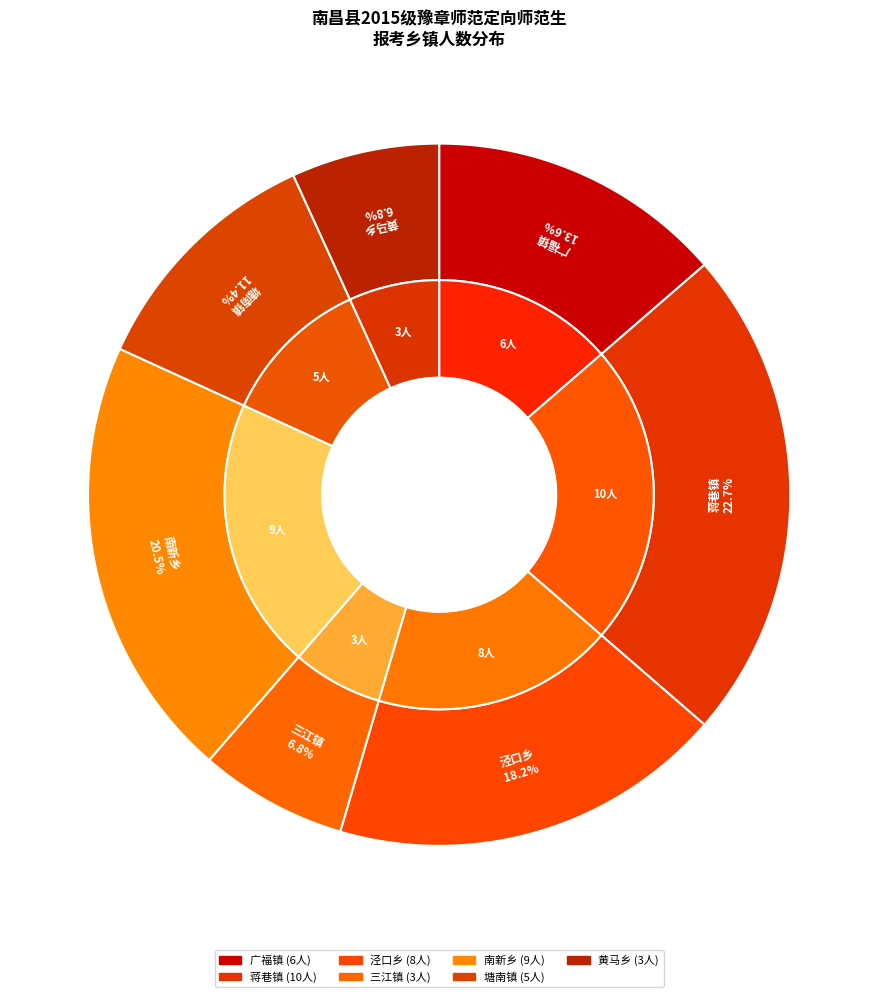

Is the sum of 黄马乡 and 泾口乡 greater than half?

No